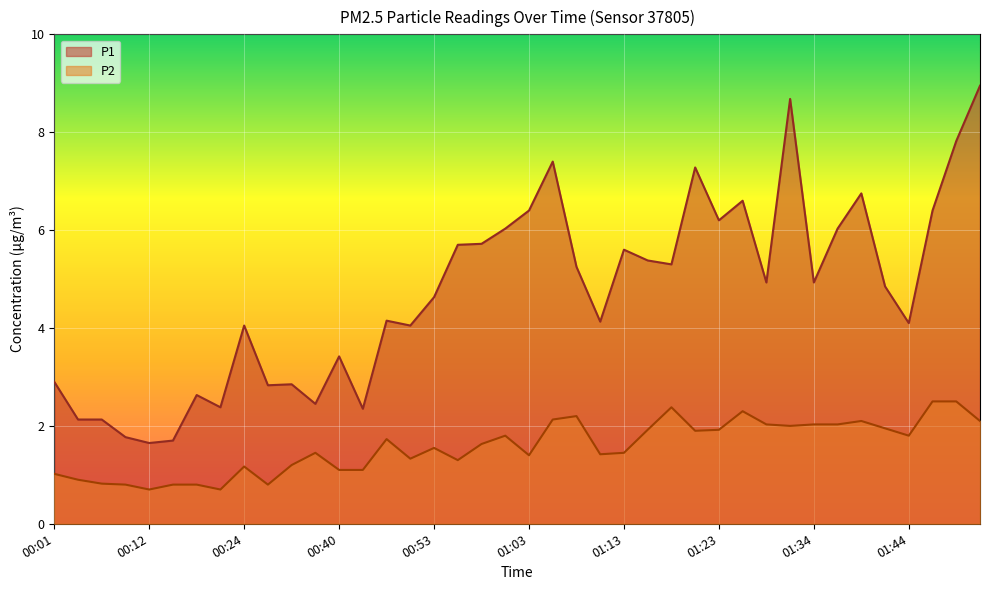

What is the maximum value shown in the chart?

8.9